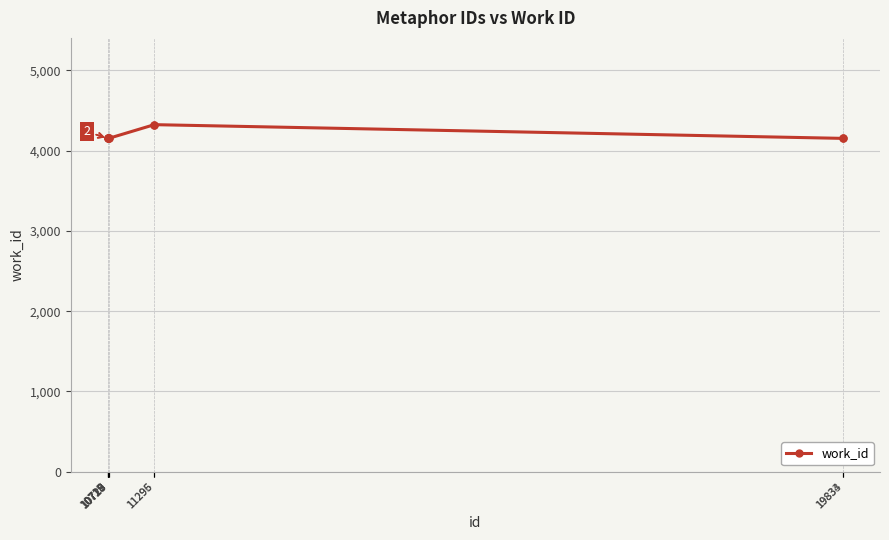

What is the approximate value at 11296, to the nearest 10?

4320